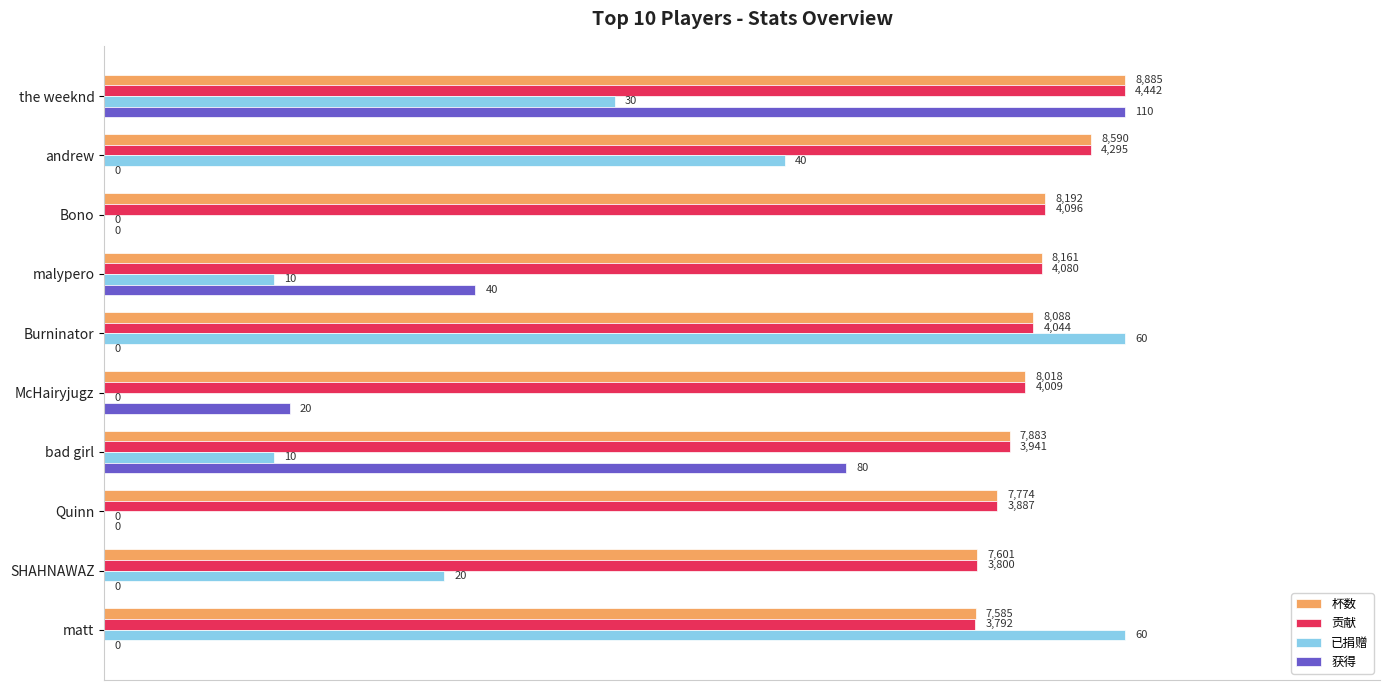

What are all the series names shown in the legend?

杯数, 贡献, 已捐赠, 获得